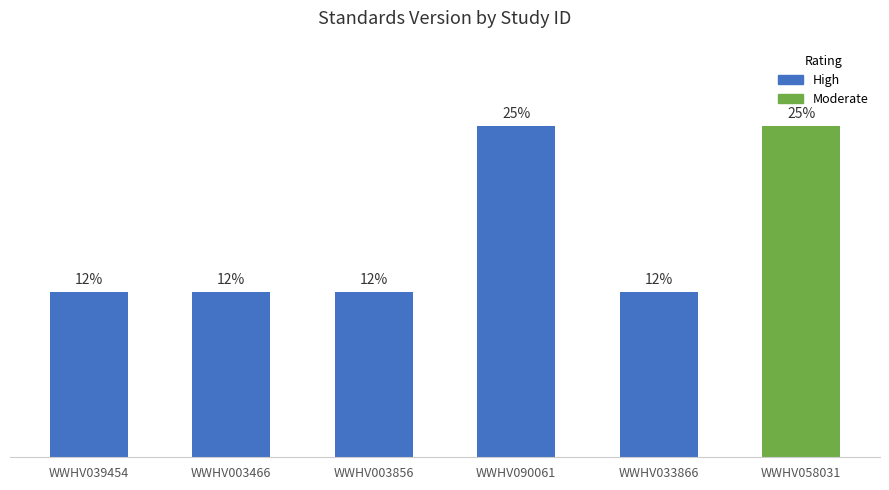

Does the chart contain any negative values?

No